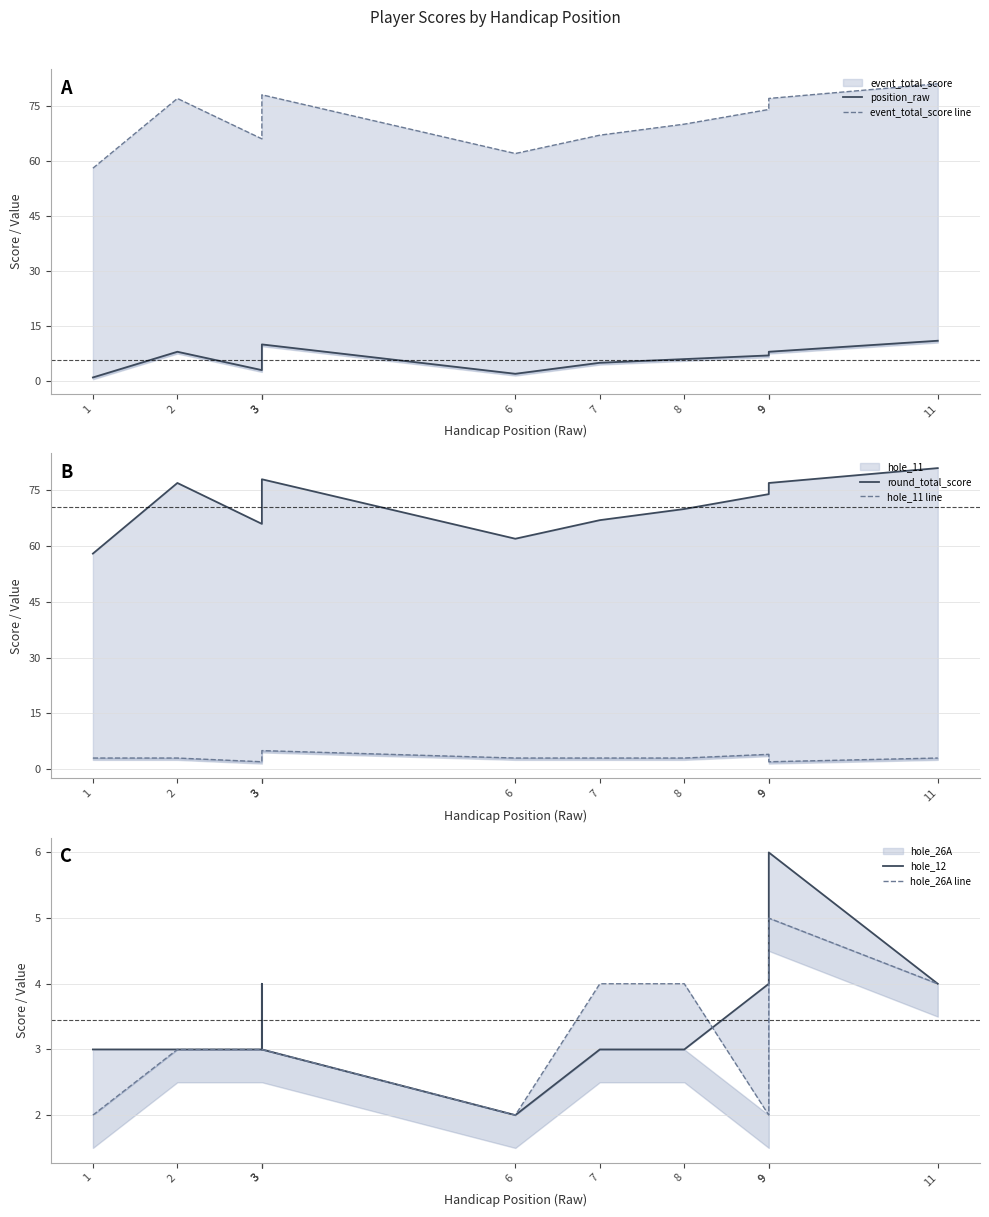

Which category has the highest value in the hole_12 series?

9